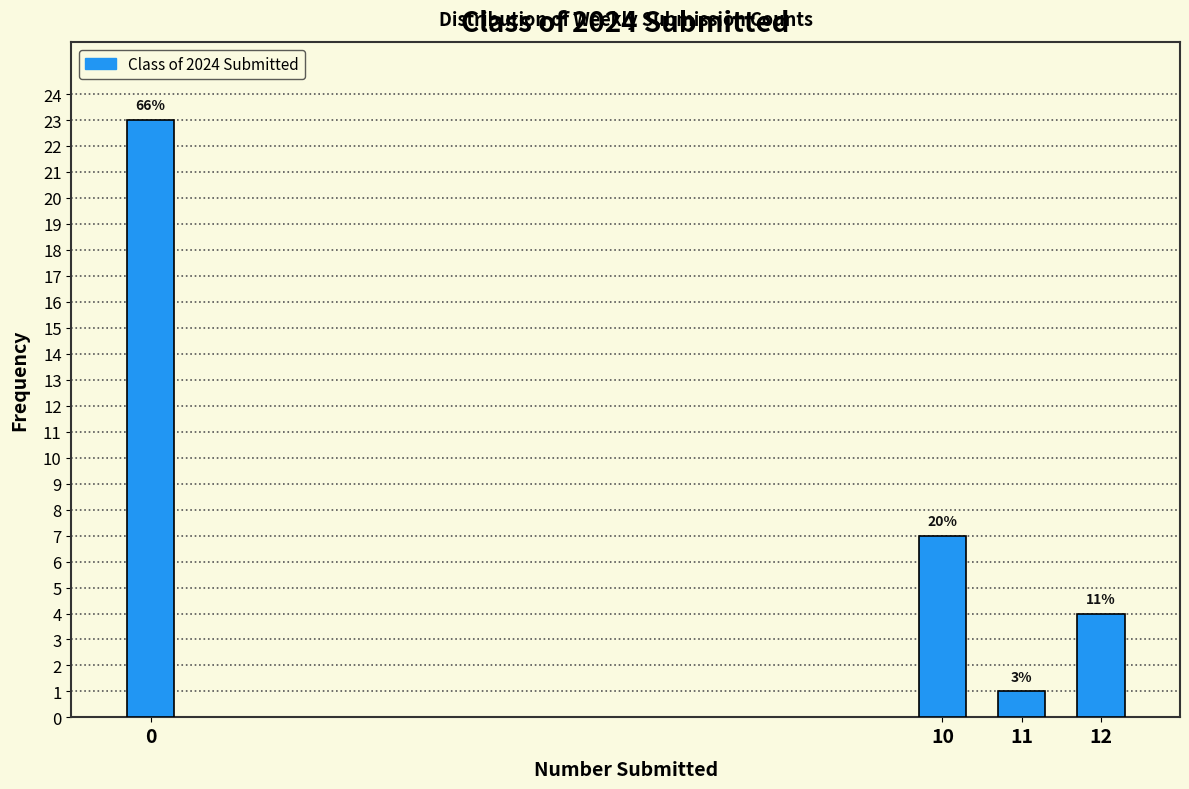

Does the chart contain any negative values?

No